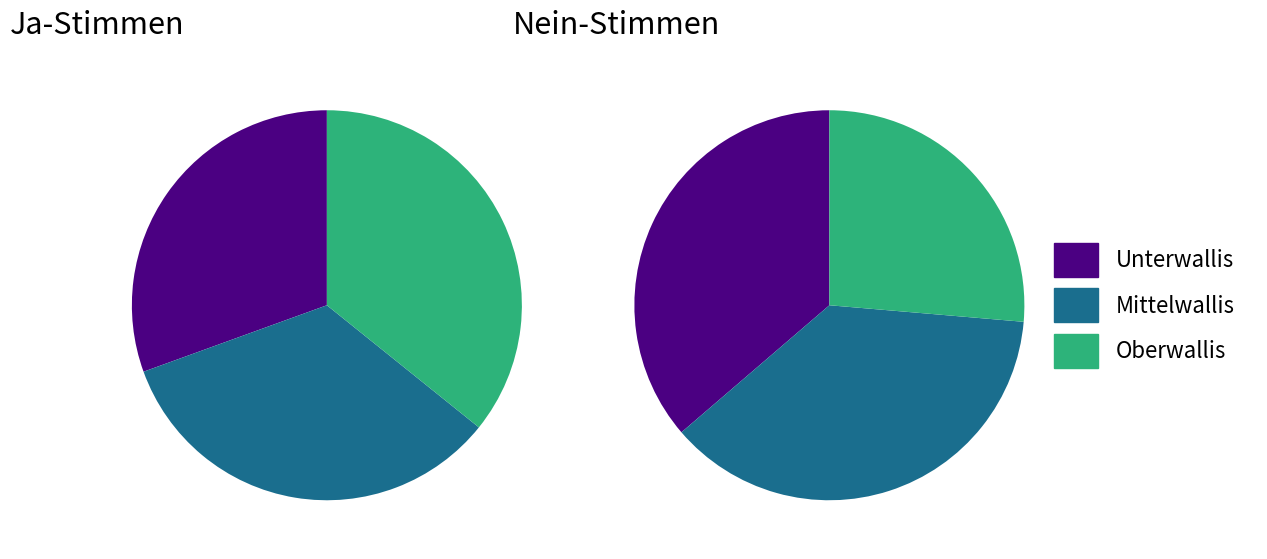

How many slices are in this pie chart?

3